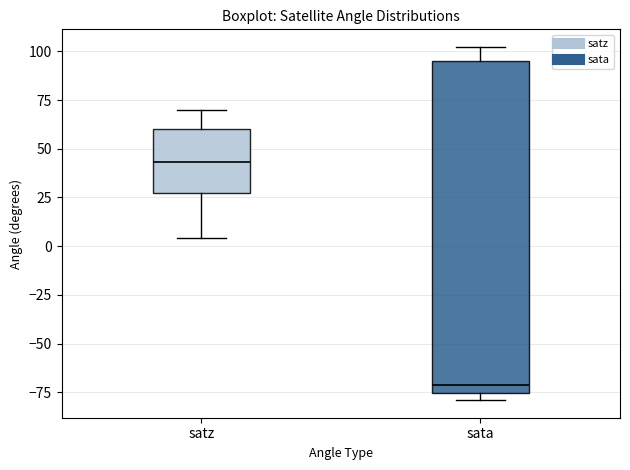

Which box has the lowest median line?

sata